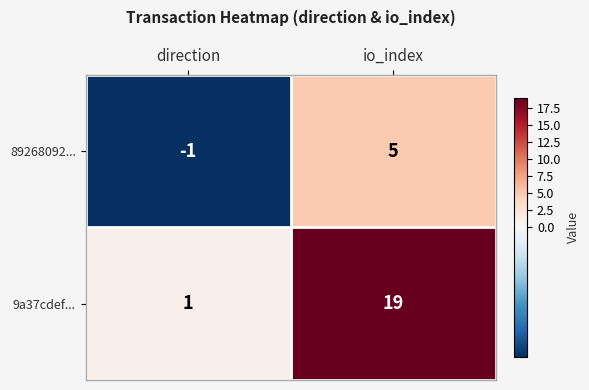

Where is 9a37cdef... nearest to the value 10?

direction